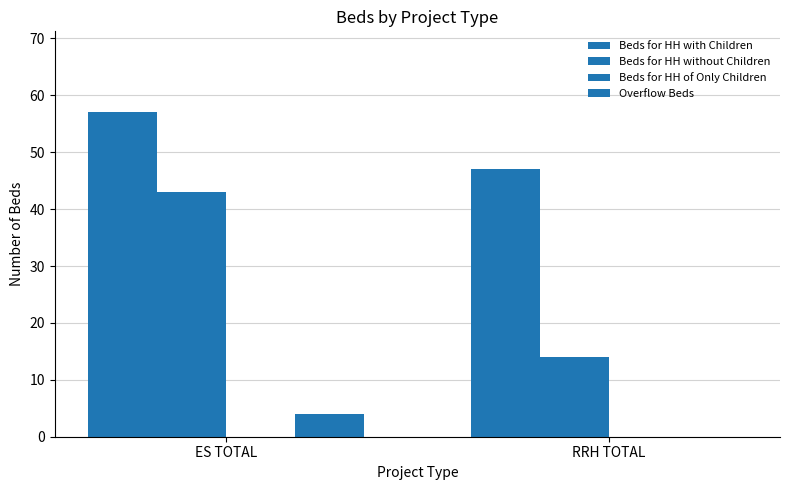

What is the label of the 2nd bar from the left?

RRH TOTAL